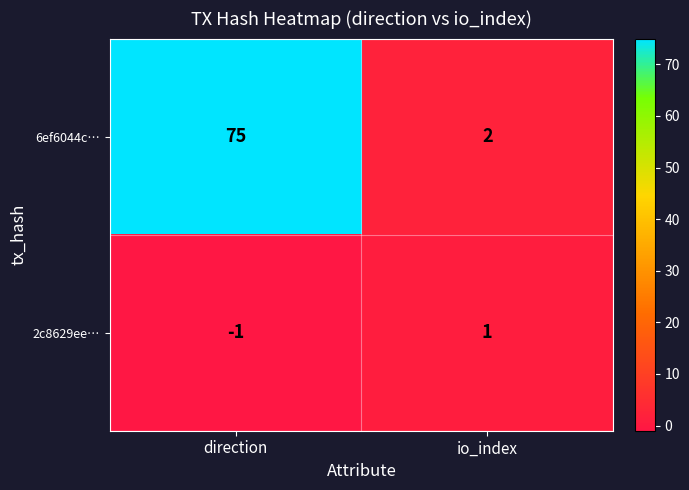

Which series has the largest total across all categories?

6ef6044c…